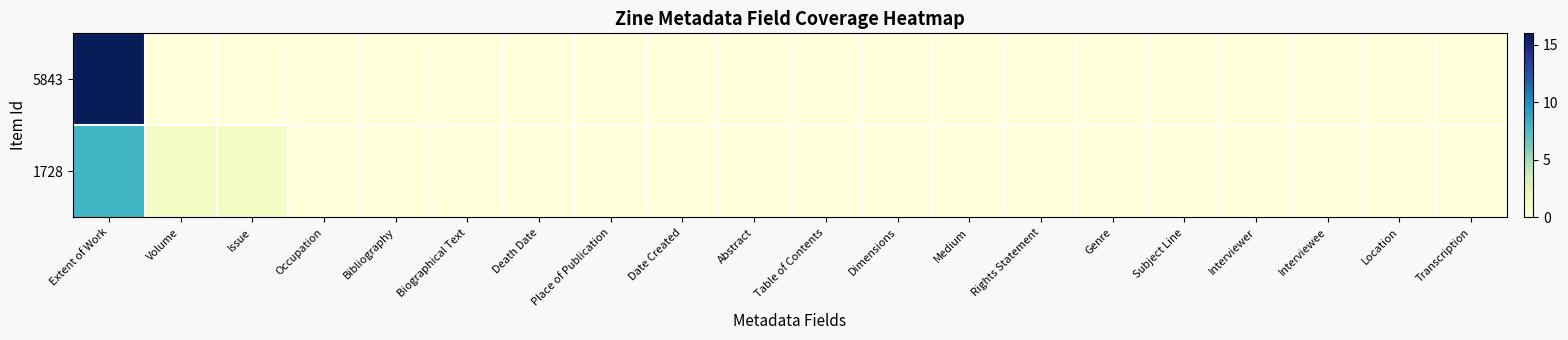

Reading left to right, transcribe all the data shown in this chart.

5843: Extent of Work=16	Volume=0	Issue=0	Occupation=0	Bibliography=0	Biographical Text=0	Death Date=0	Place of Publication=0	Date Created=0	Abstract=0	Table of Contents=0	Dimensions=0	Medium=0	Rights Statement=0	Genre=0	Subject Line=0	Interviewer=0	Interviewee=0	Location=0	Transcription=0
1728: Extent of Work=8	Volume=1	Issue=1	Occupation=0	Bibliography=0	Biographical Text=0	Death Date=0	Place of Publication=0	Date Created=0	Abstract=0	Table of Contents=0	Dimensions=0	Medium=0	Rights Statement=0	Genre=0	Subject Line=0	Interviewer=0	Interviewee=0	Location=0	Transcription=0